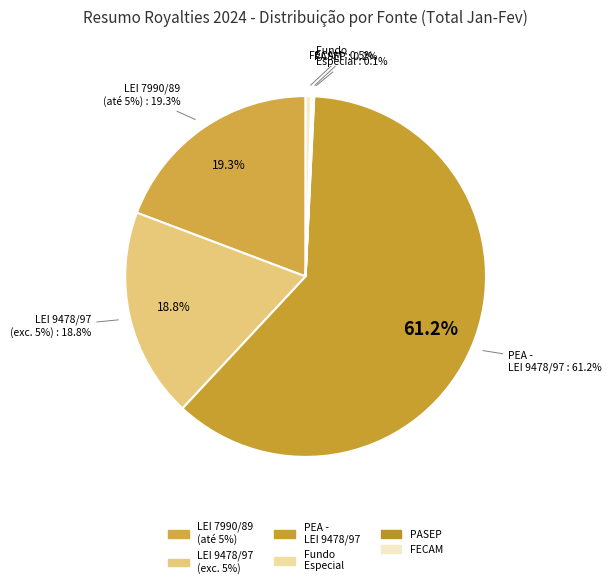

To the nearest percent, what is the average slice percentage?

17%